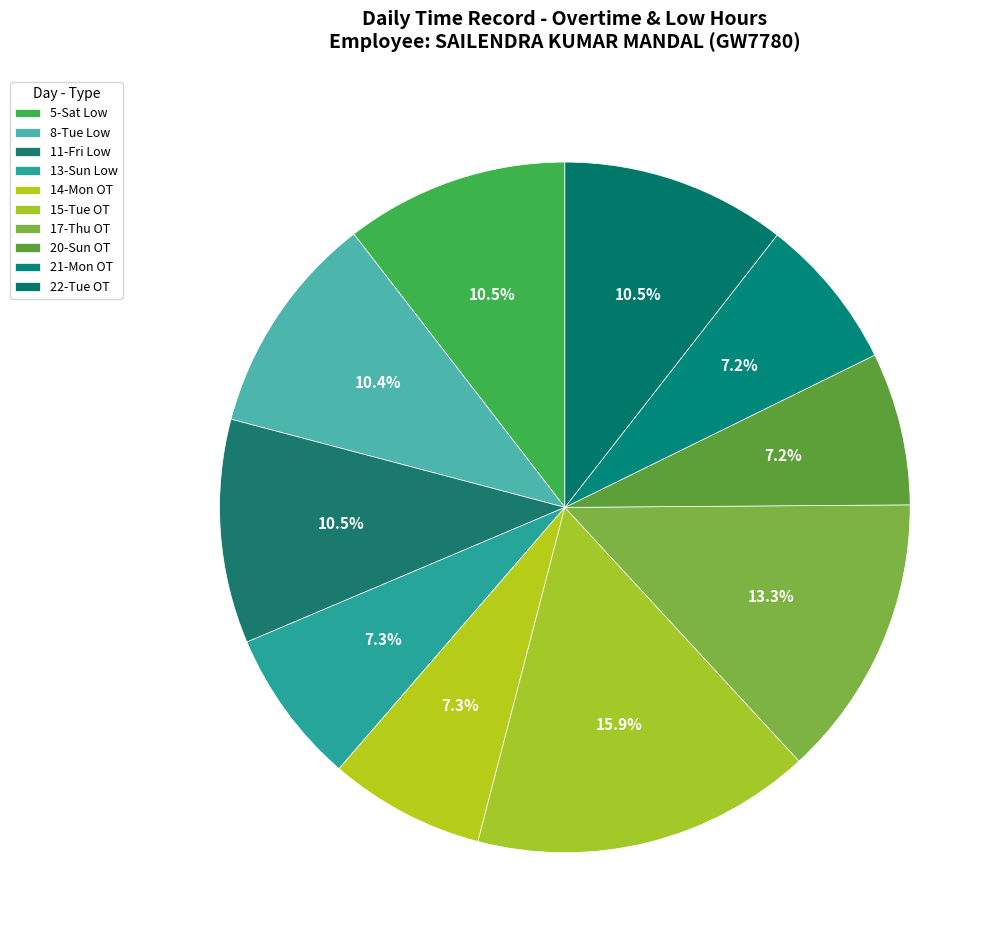

How many slices are in this pie chart?

10